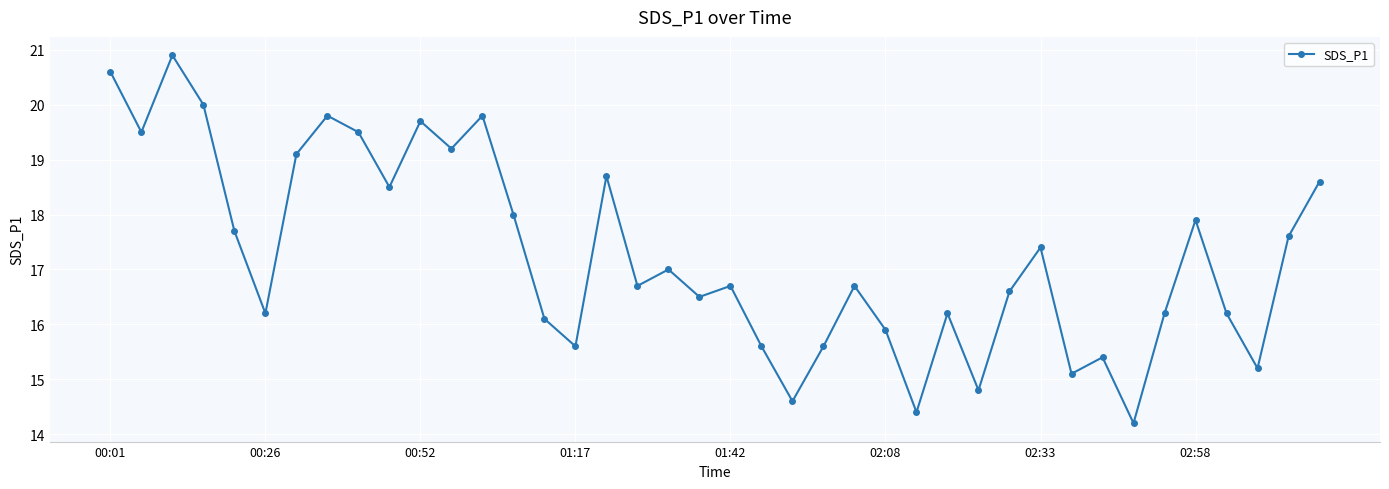

What is the minimum value shown in the chart?

14.2